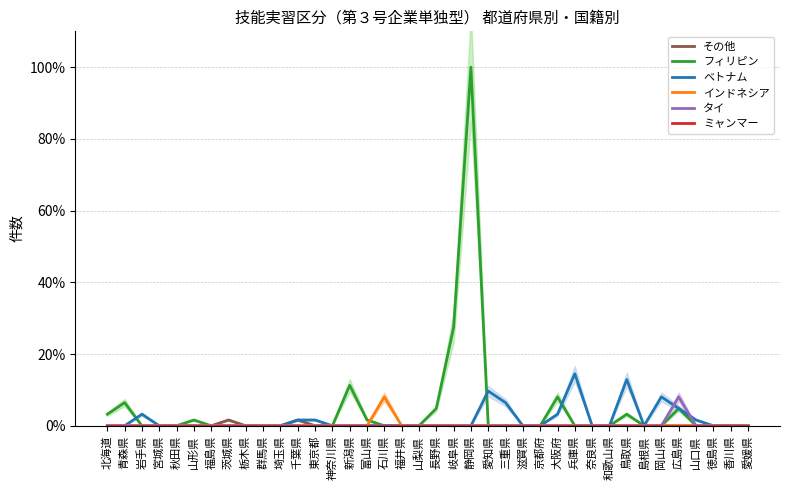

What is the difference between the highest and lowest values at 鳥取県?

12.9